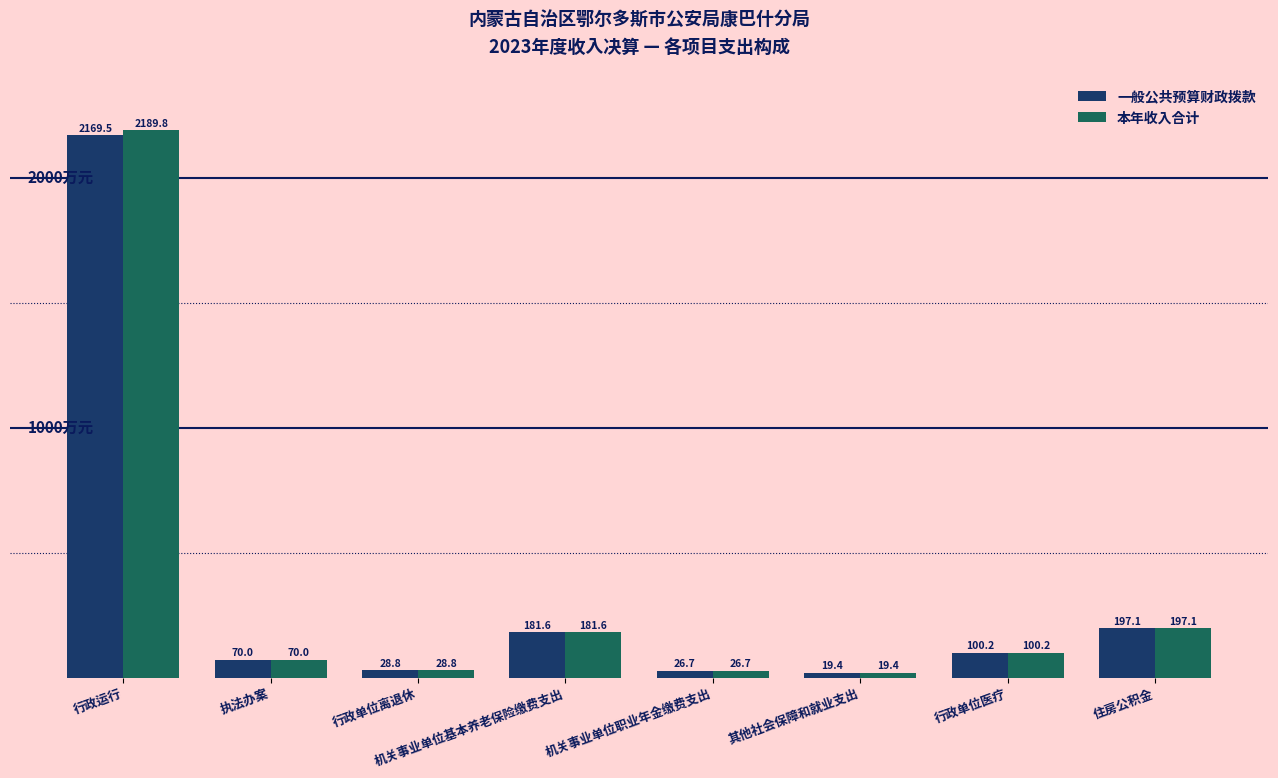

What are all the series names shown in the legend?

一般公共预算财政拨款, 本年收入合计